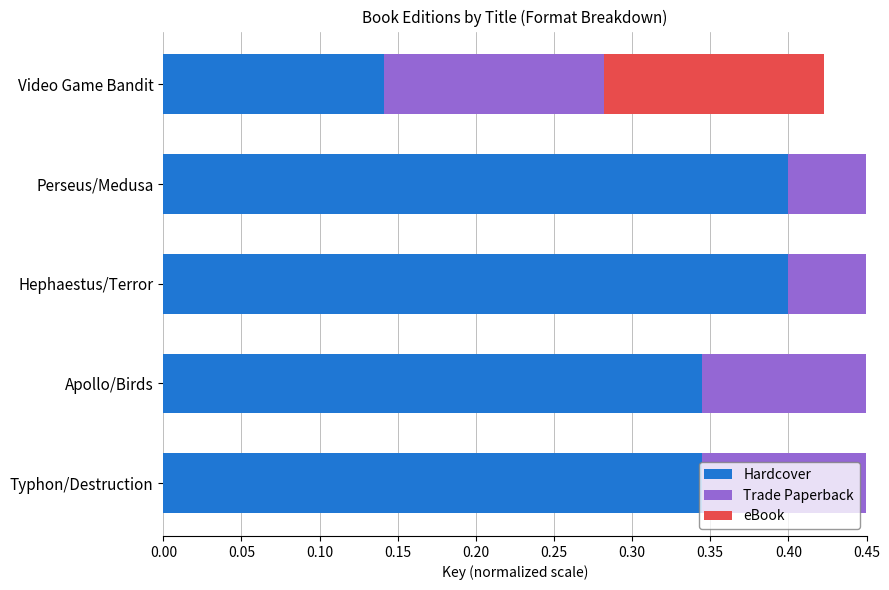

What is the value of the Trade Paperback bar at the 1st from the left?

0.1